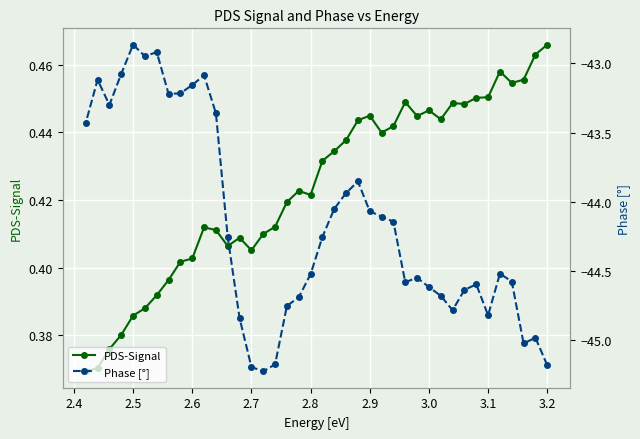

The PDS-Signal series shows 0.2 at 2.9. True or false?

False